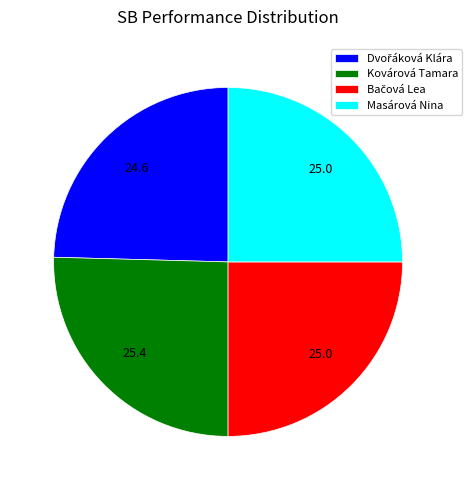

Count the number of slices in the pie.

4